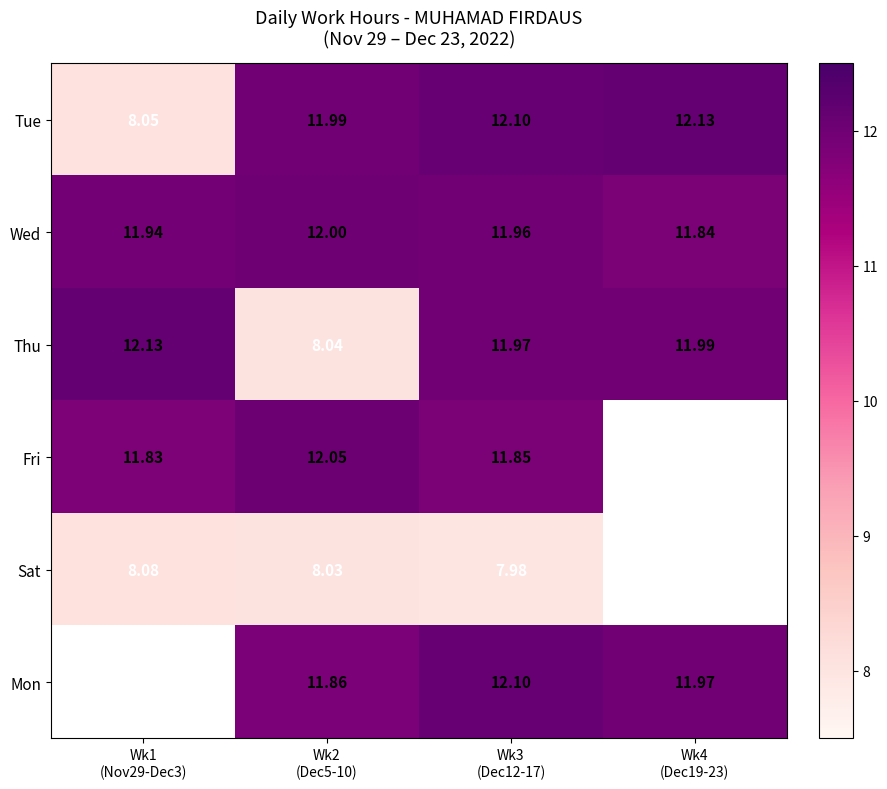

At how many categories does at least one series exceed 3?

4